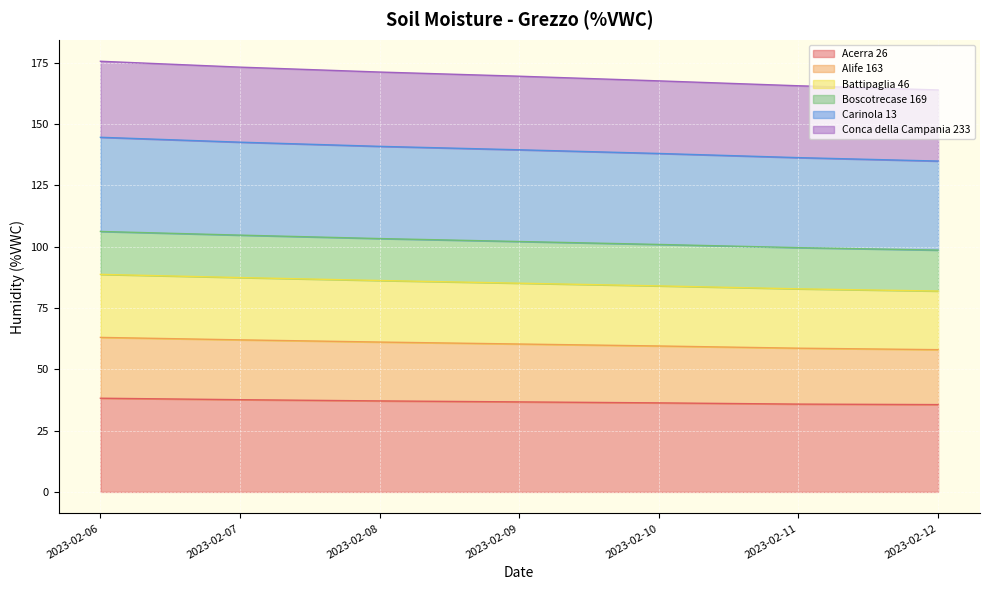

True or false: Conca della Campania 233 has a value of 108.4 at 2023-02-06.

False